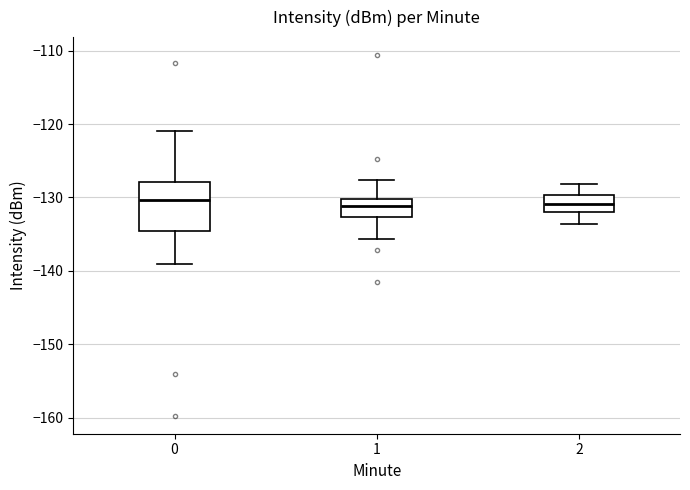

Which box is the tallest, from its lower edge to its upper edge?

0